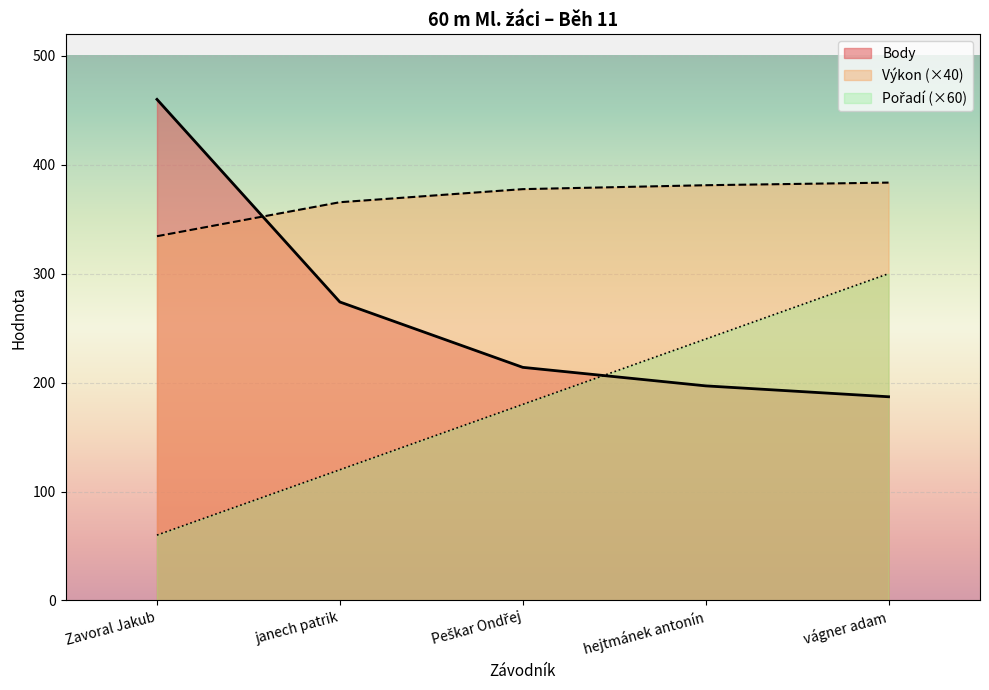

The value of Výkon at Peškar Ondřej is 595.9. True or false?

False